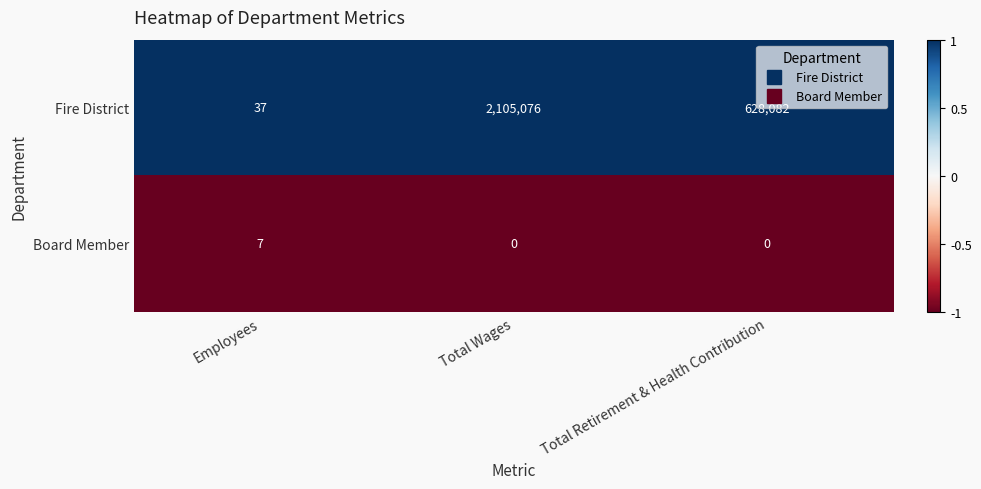

What is the maximum value for Fire District?

2105076